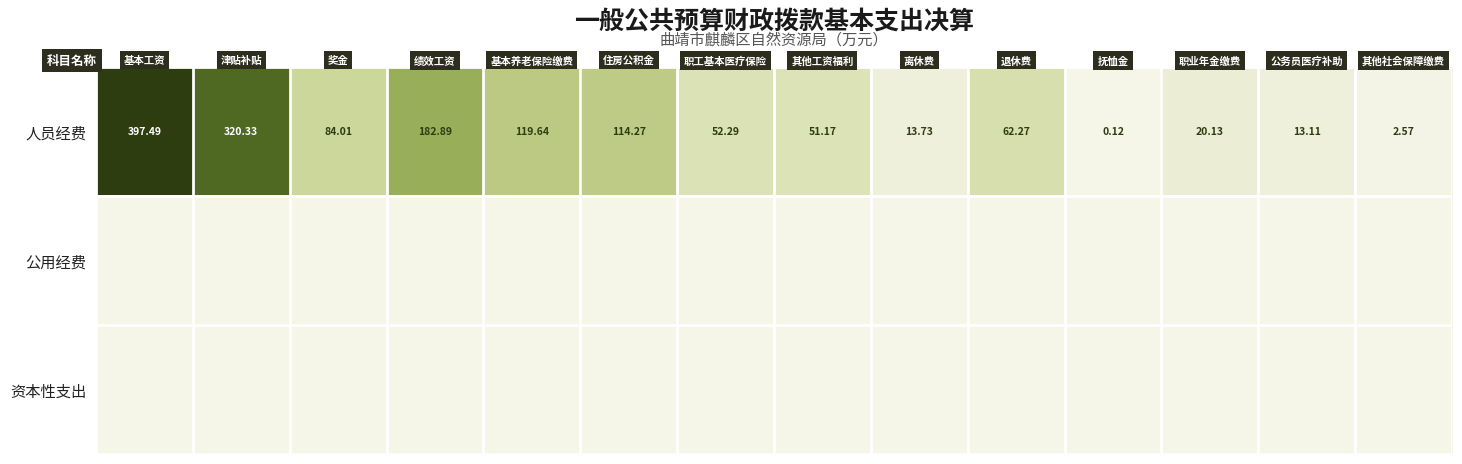

At how many categories does at least one series exceed 325?

1